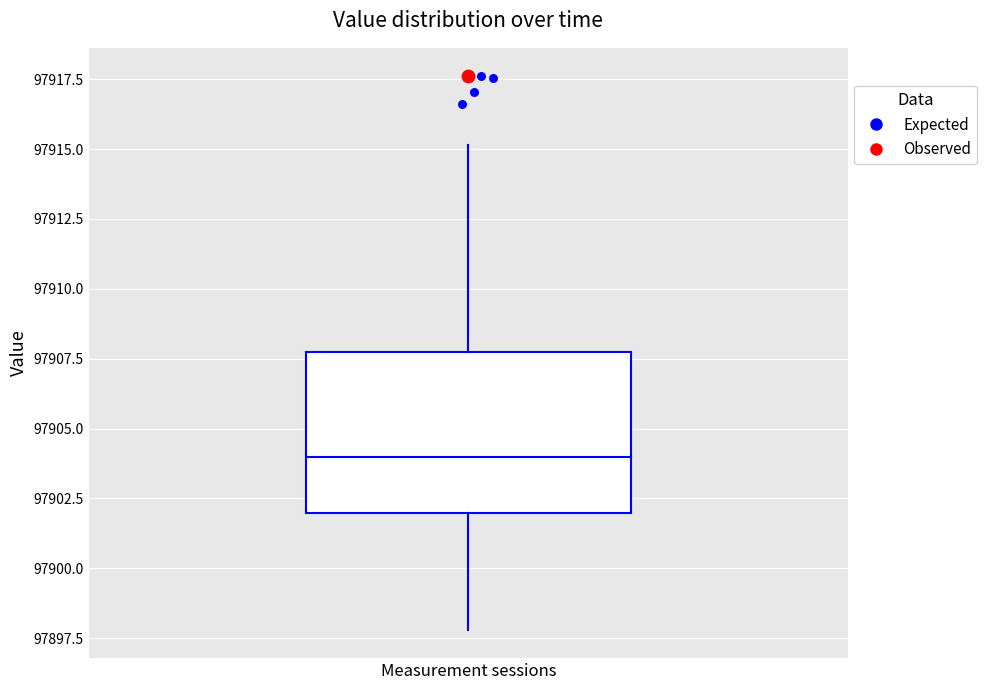

Where does the upper whisker of the box for Measurement sessions end on the y-axis? The values are not printed on the chart, so give them approximately, as read against the axis.

97915